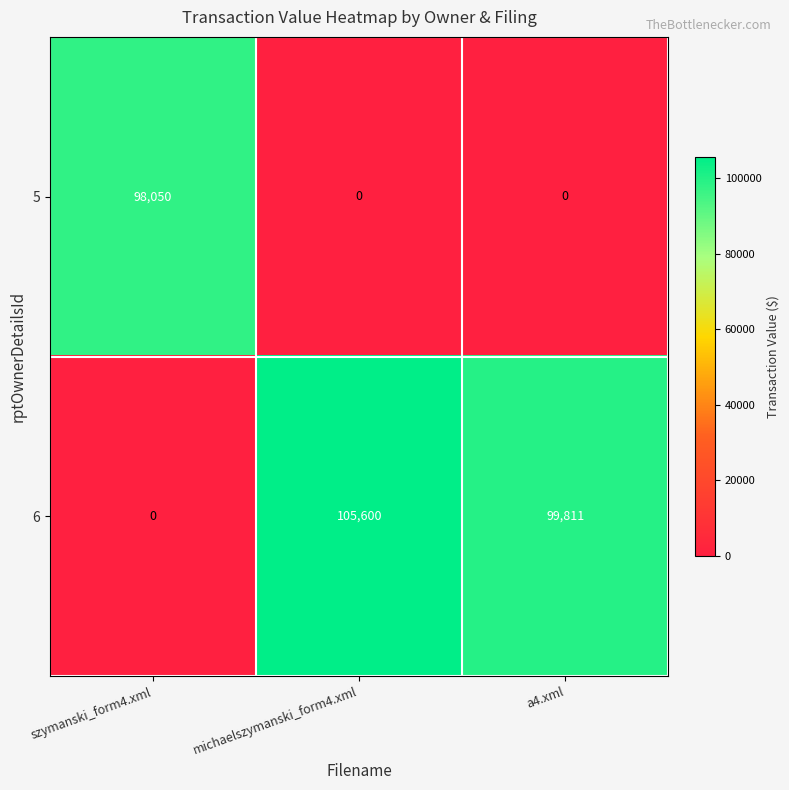

Which series has the widest spread of values?

6